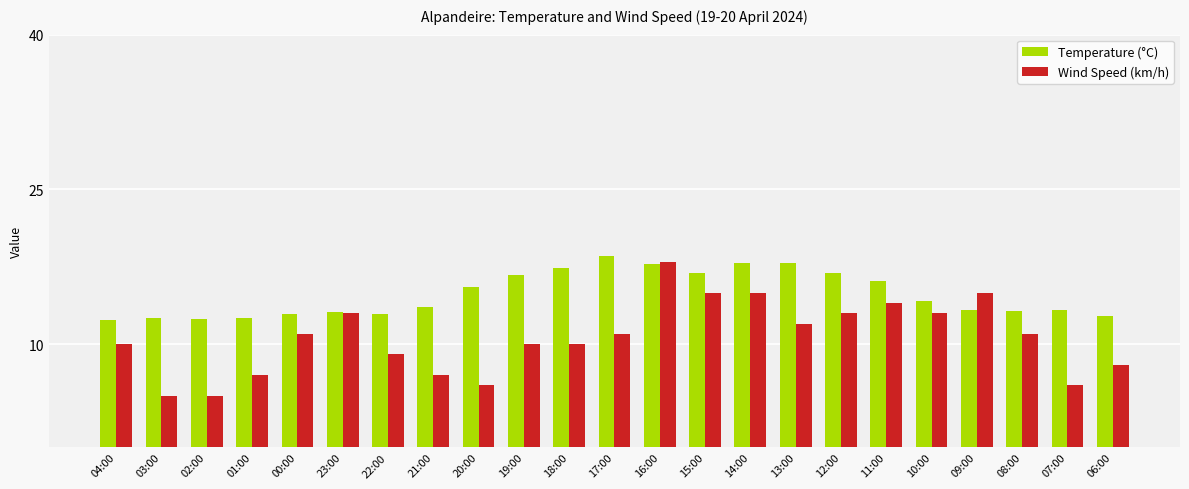

Rank the series at 20:00 from lowest to highest value.

Wind Speed (km/h), Temperature (°C)